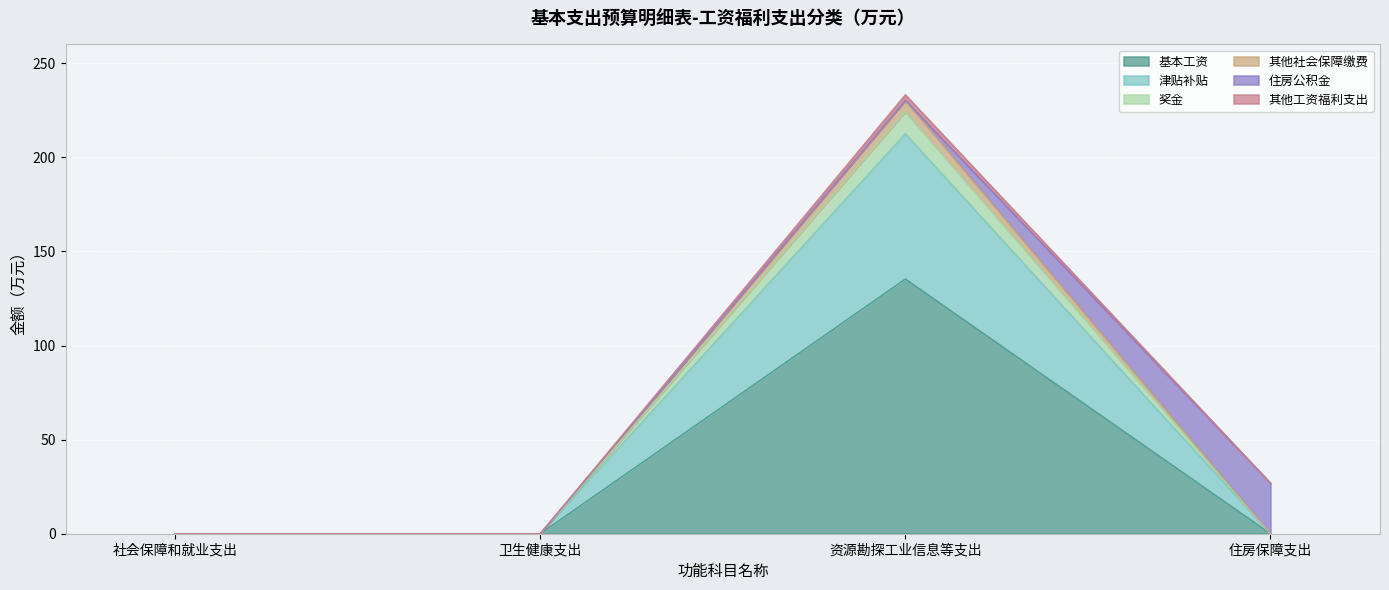

What is the label of the 3rd point from the right?

卫生健康支出